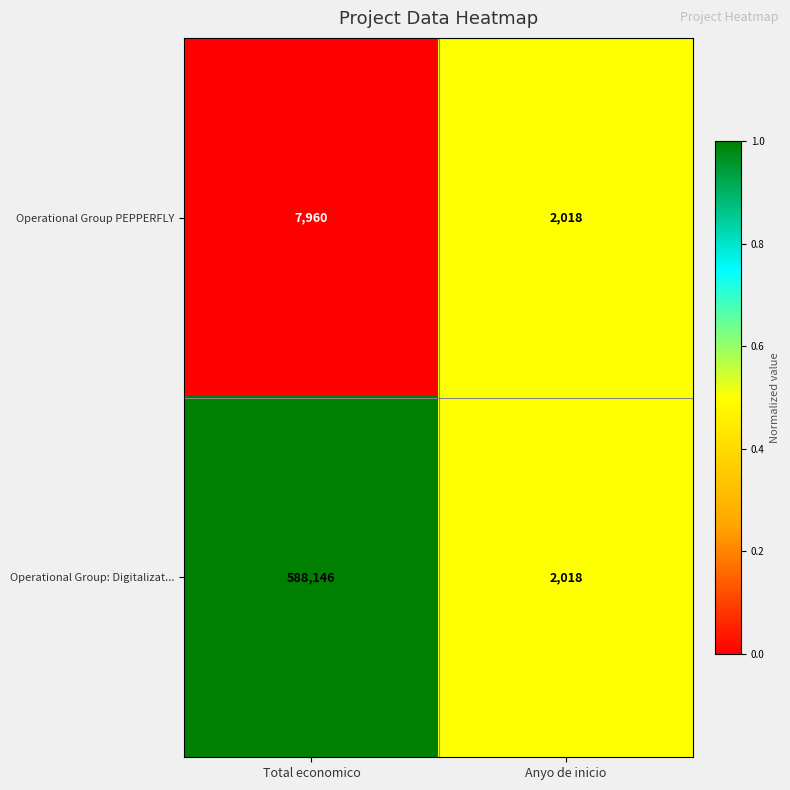

Reading right to left, what are all the values shown in this chart?

Operational Group PEPPERFLY: Anyo de inicio=2018	Total economico=7960
Operational Group: Digitalizat...: Anyo de inicio=2018	Total economico=588146